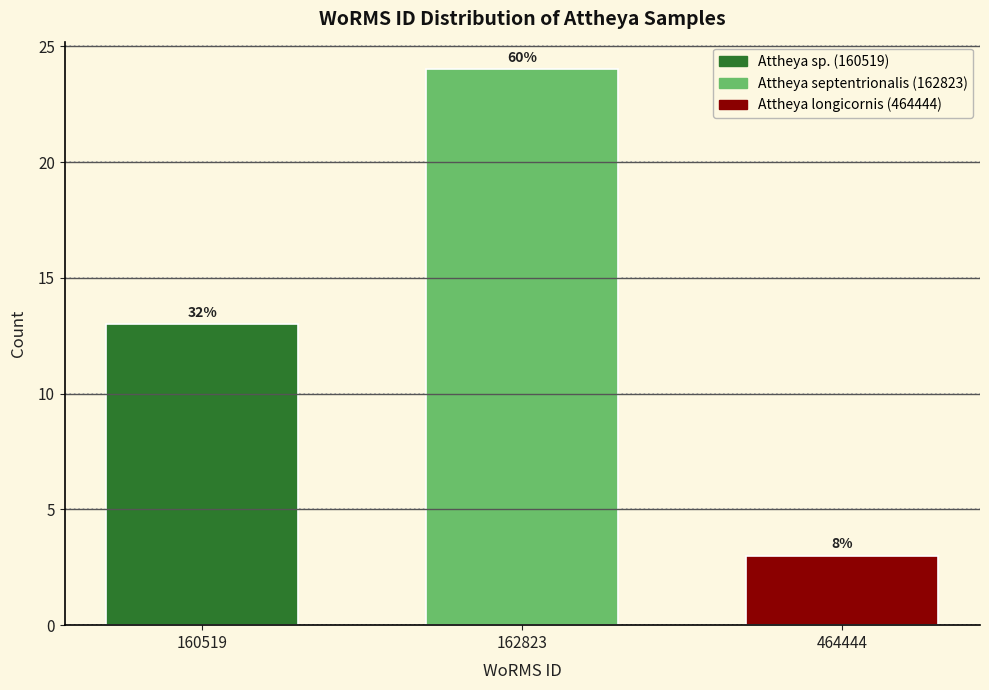

Are the bars horizontal?

No